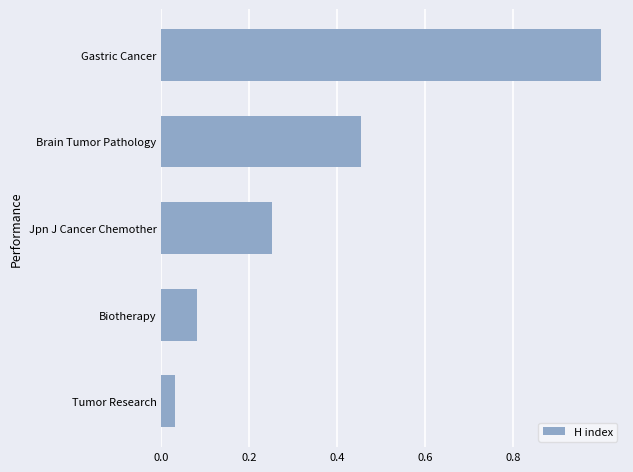

List the labels in order of value, largest first.

Gastric Cancer, Brain Tumor Pathology, Jpn J Cancer Chemother, Biotherapy, Tumor Research